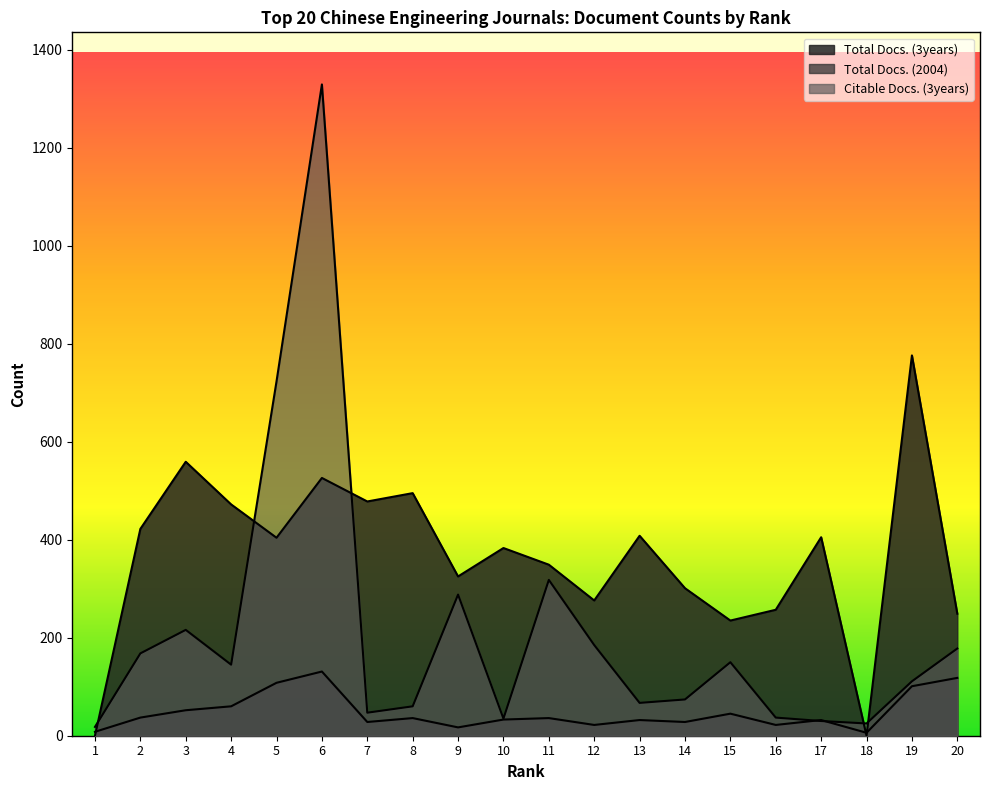

At which category does Total Docs. (3years) reach its first local peak?

3